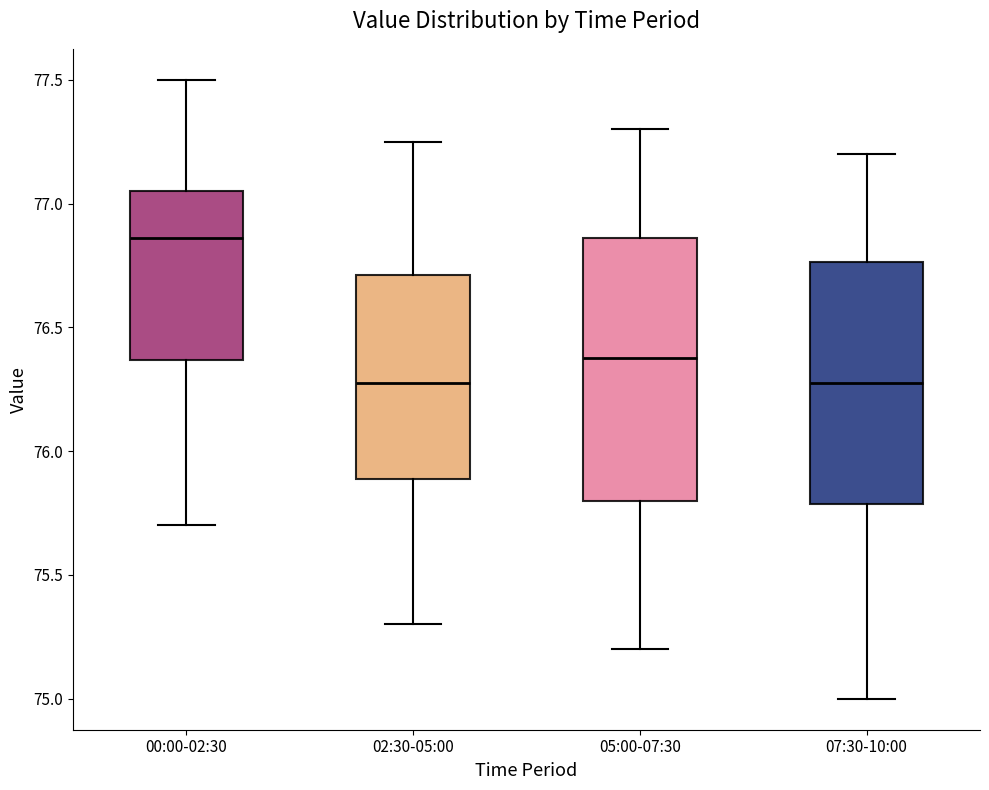

Where is the lower edge of the box for 02:30-05:00 on the y-axis? The values are not printed on the chart, so give them approximately, as read against the axis.

75.90